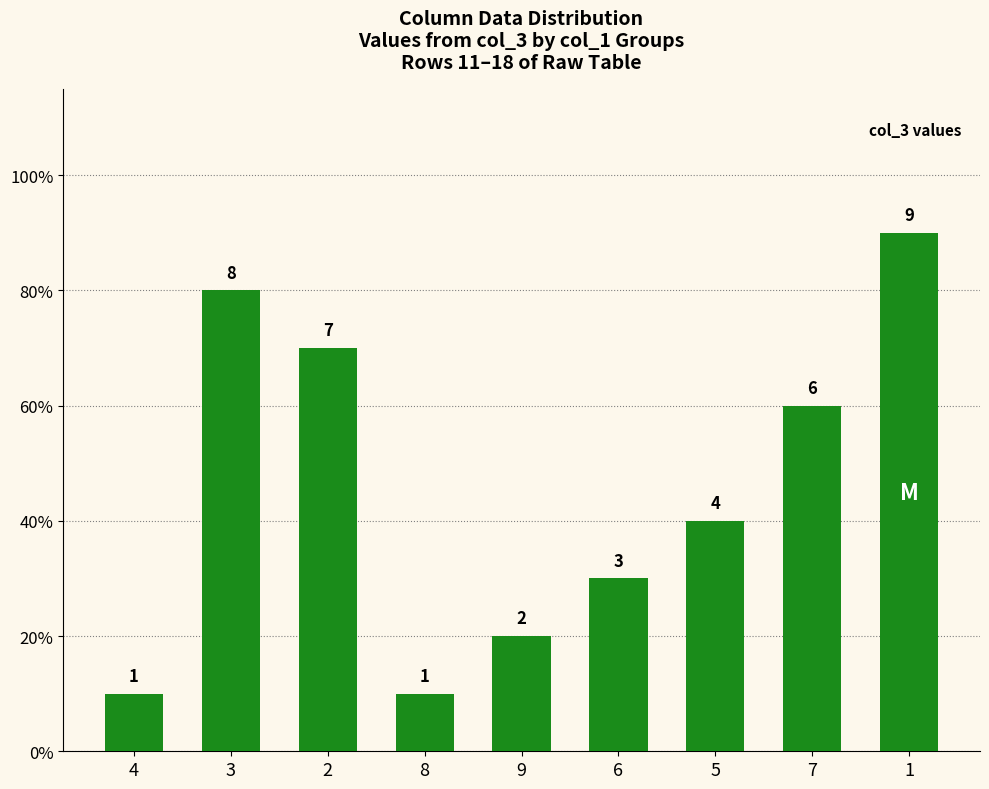

What is the value of the 8th bar from the left?

6